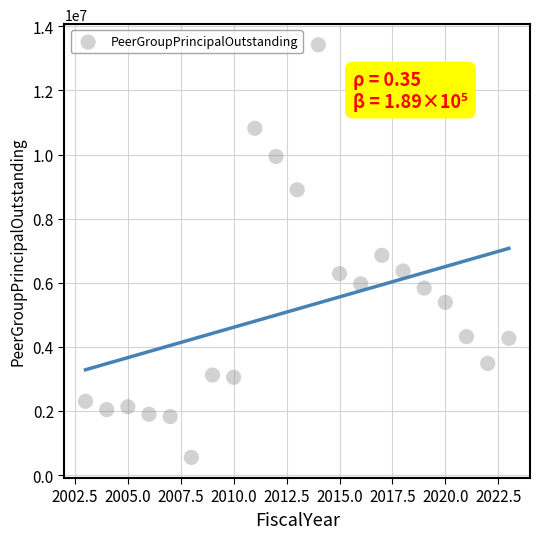

What is the range of X values (max minus min)?

20